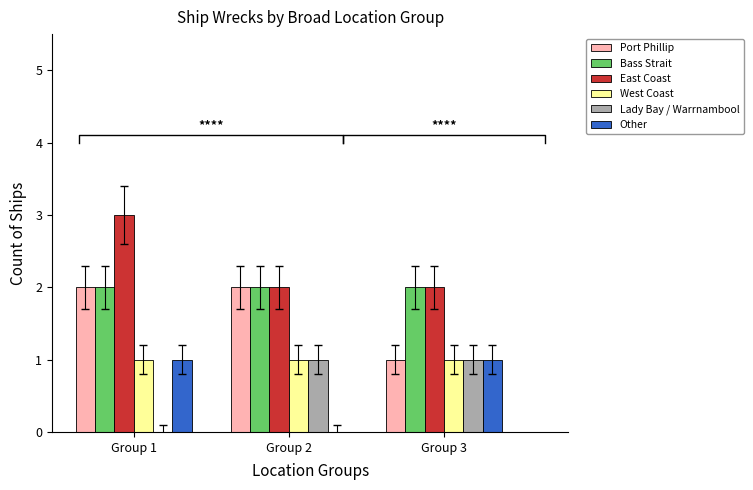

Which series has the largest range (max minus min)?

Port Phillip